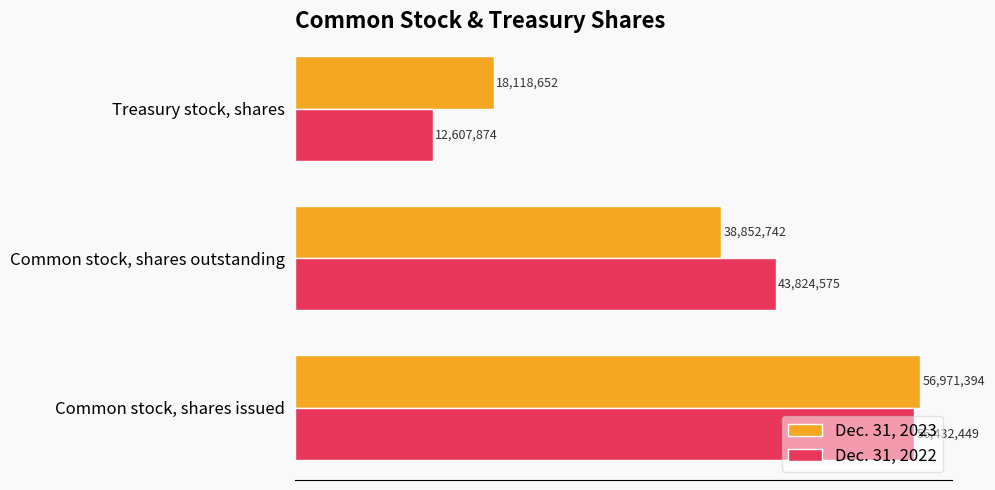

Which series has the largest total across all categories?

Dec. 31, 2023